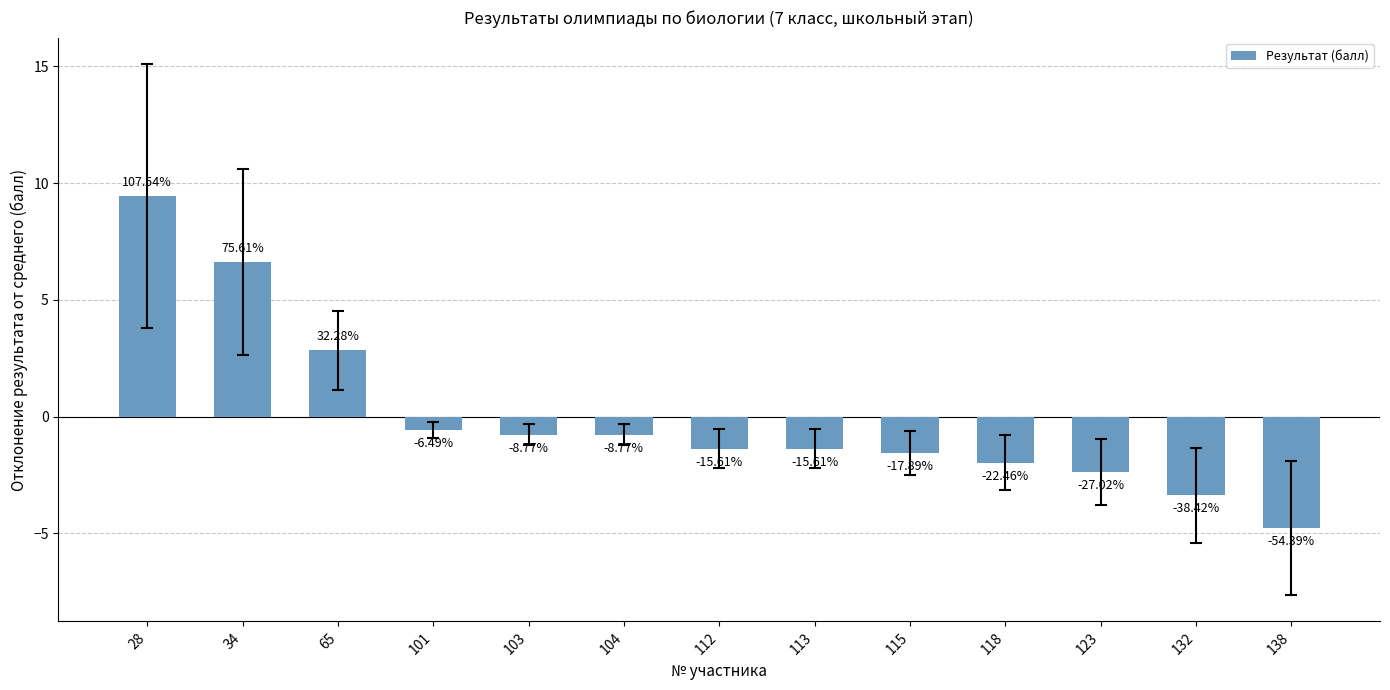

Reading left to right, transcribe all the data shown in this chart.

9.4	6.6	2.8	-0.6	-0.8	-0.8	-1.4	-1.4	-1.6	-2.0	-2.4	-3.4	-4.8